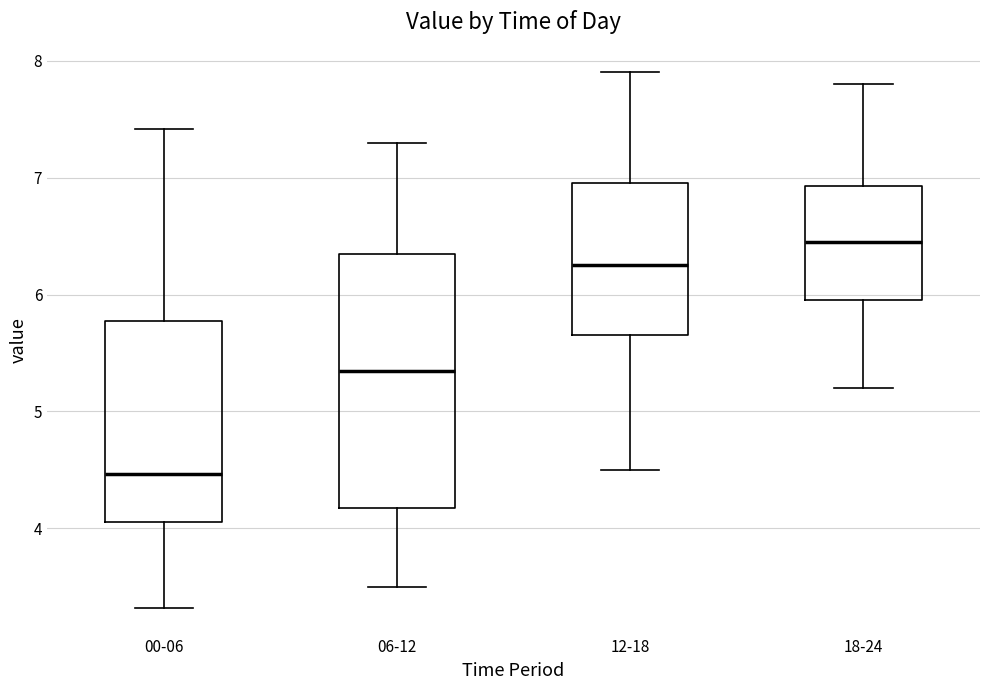

Reading left to right, transcribe this box plot: for each box, give where its median line is, the range the box spans, and where its two whiskers end, as read against the y-axis. The values are not printed on the chart, so give them approximately, as read against the axis.

00-06: median 4.5, box 4.1 to 5.8, whiskers 3.3 to 7.4
06-12: median 5.4, box 4.2 to 6.4, whiskers 3.5 to 7.3
12-18: median 6.3, box 5.7 to 7.0, whiskers 4.5 to 7.9
18-24: median 6.5, box 6.0 to 6.9, whiskers 5.2 to 7.8